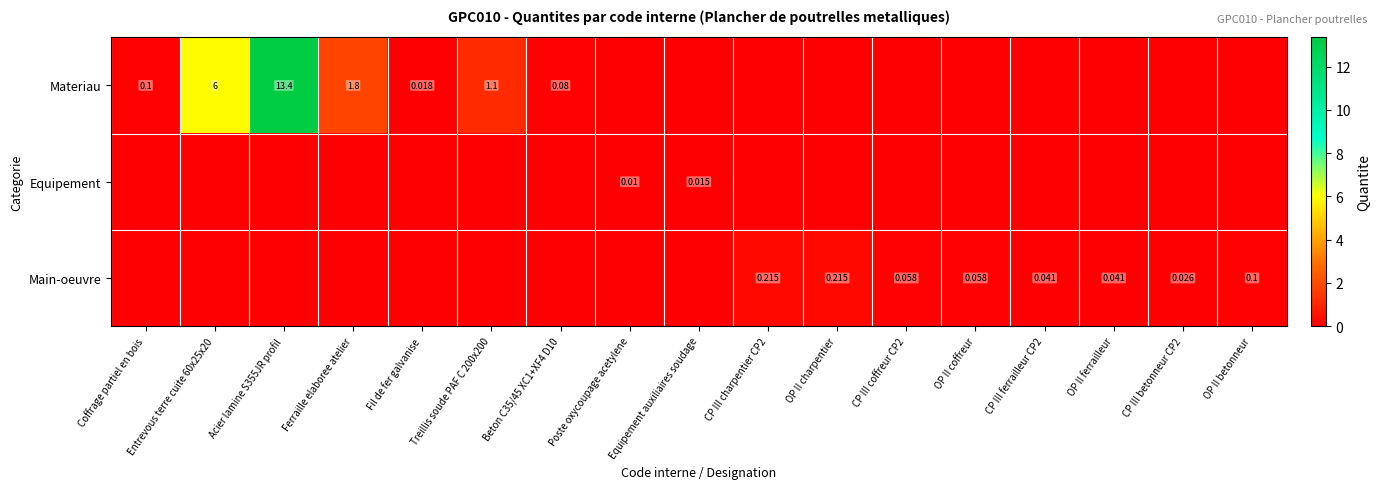

The Equipement series shows 0.0 at Entrevous terre cuite 60x25x20. True or false?

False